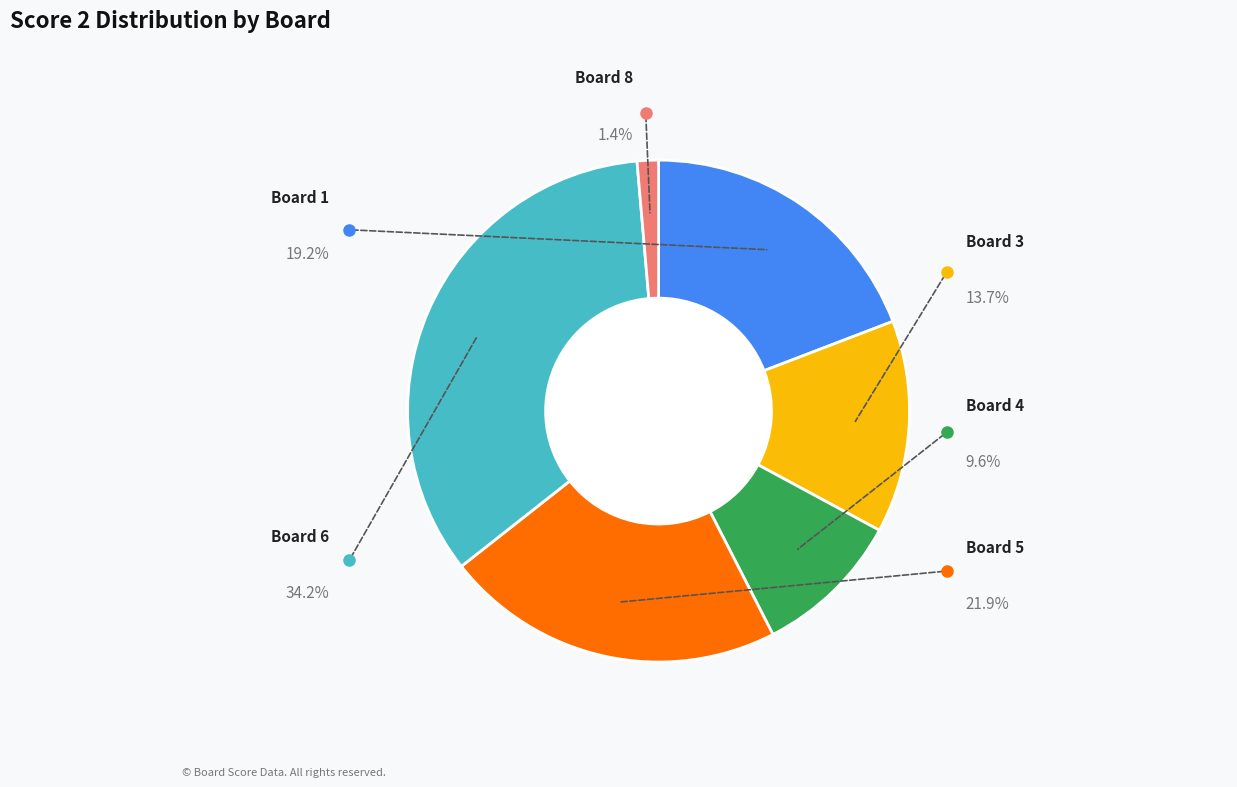

The Board 9 slice represents 1% of the pie. True or false?

False